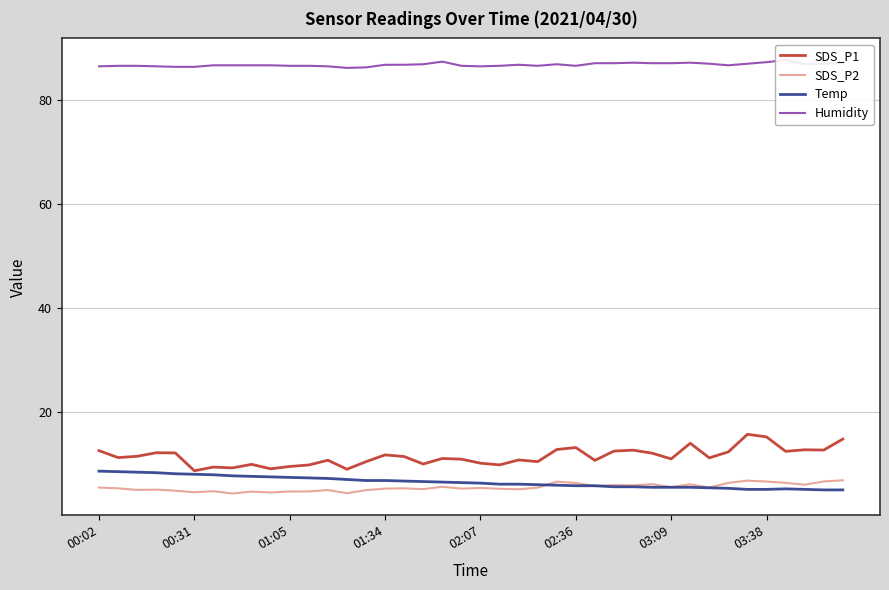

What position from the left is 29?

30